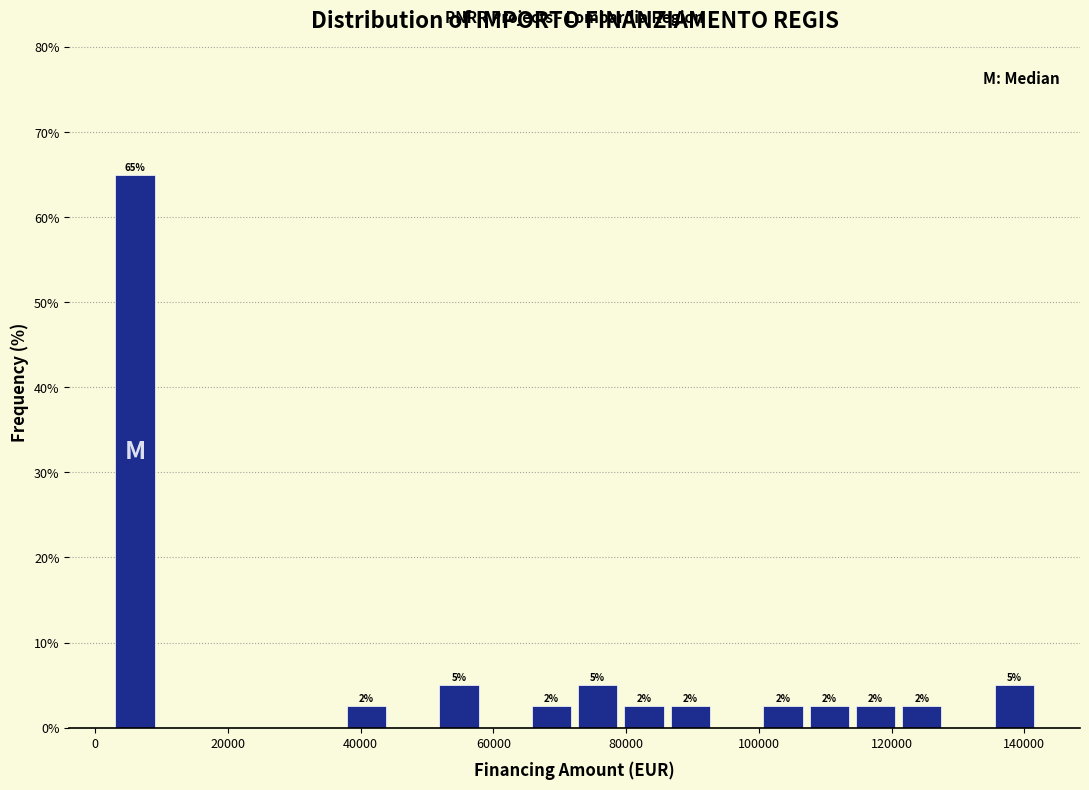

Read against the x-axis, roughly where is the centre of the tallest bar?

6000